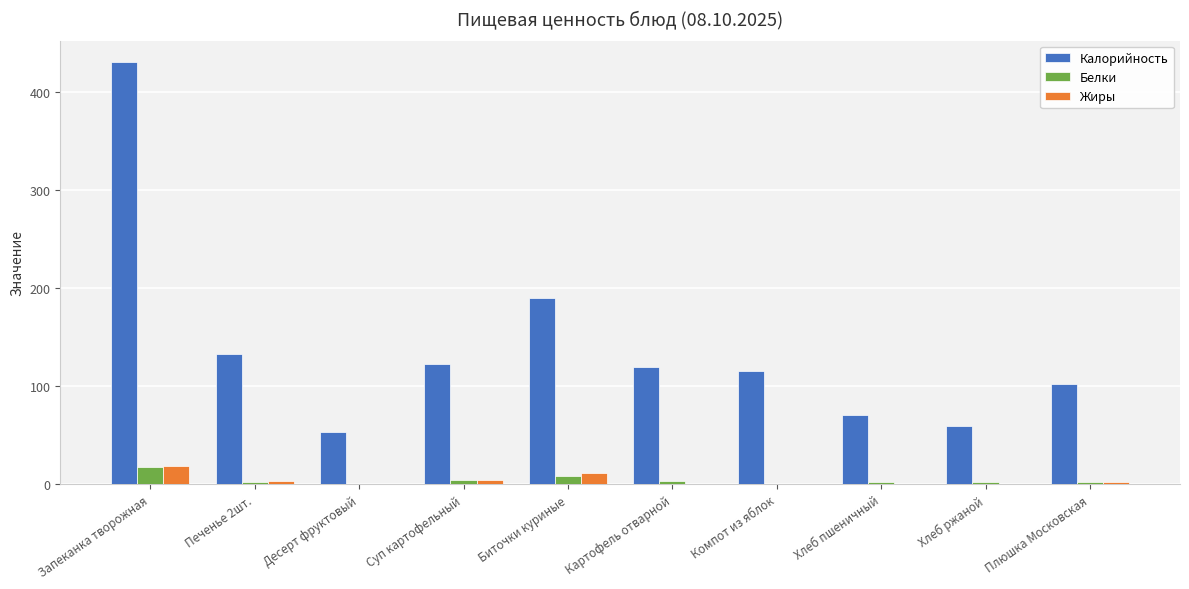

Which category has the highest value across all series?

Запеканка творожная